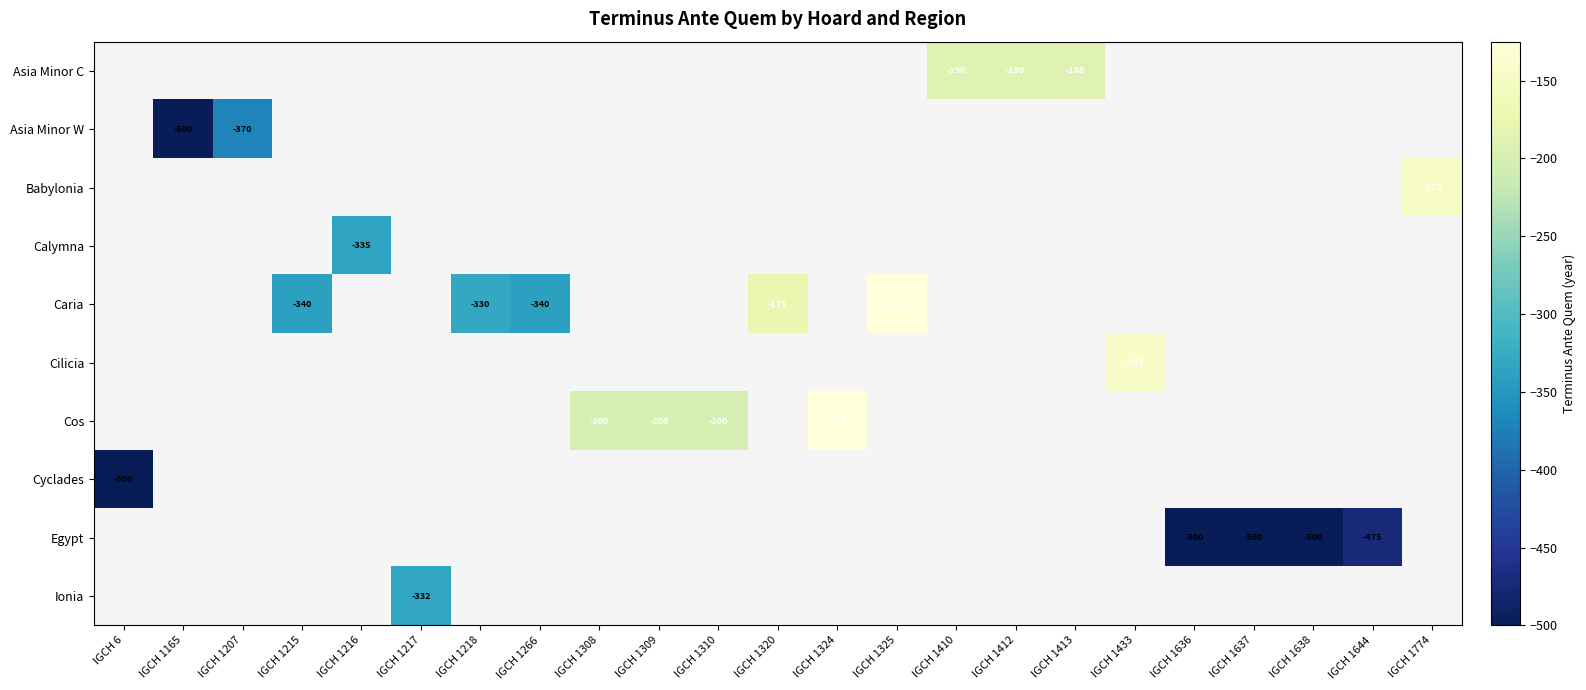

The Asia Minor W series shows -500 at IGCH 1165. True or false?

True